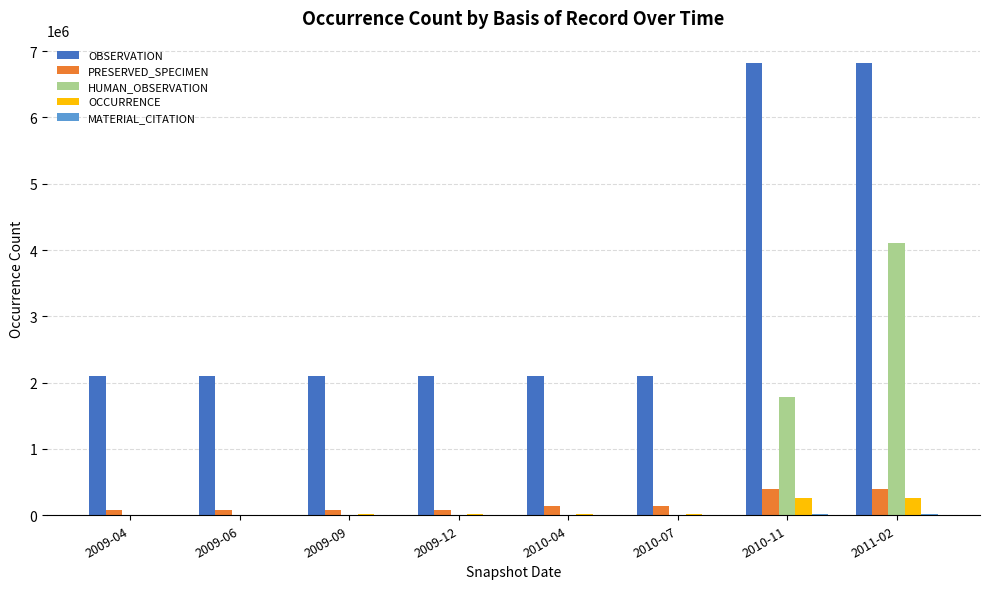

How many groups of bars are there?

8